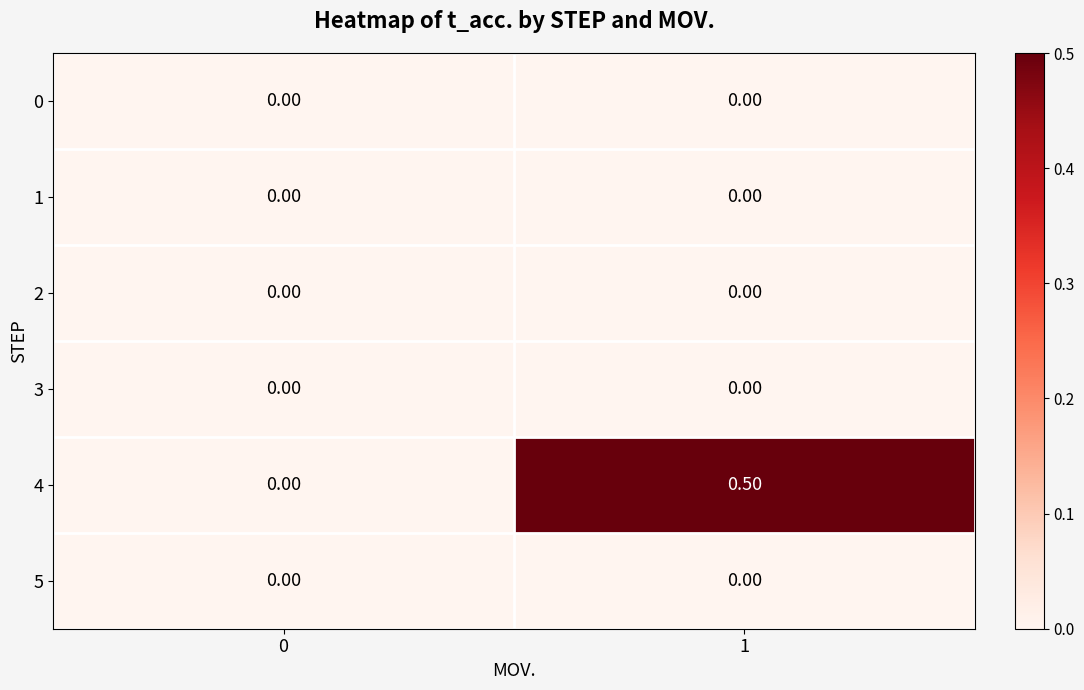

Between 0 and 1, which series saw the biggest shift?

4